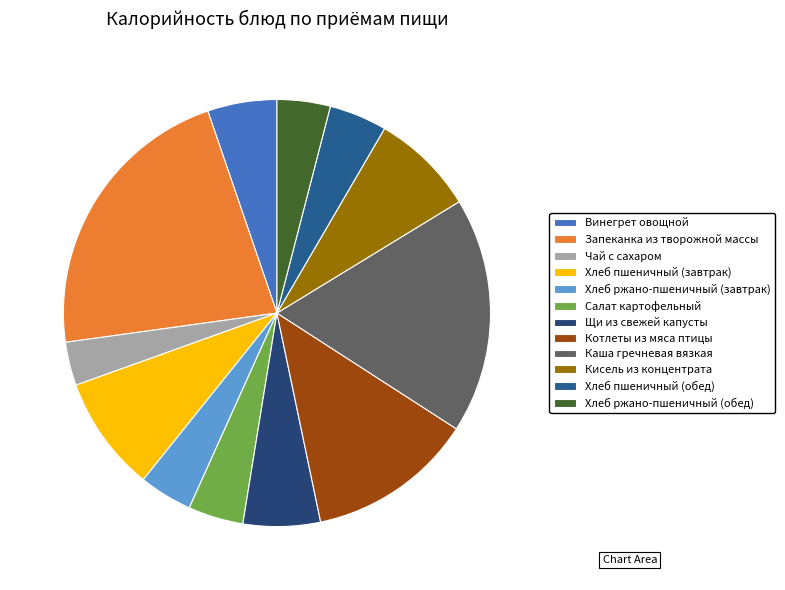

How many slices are in this pie chart?

12